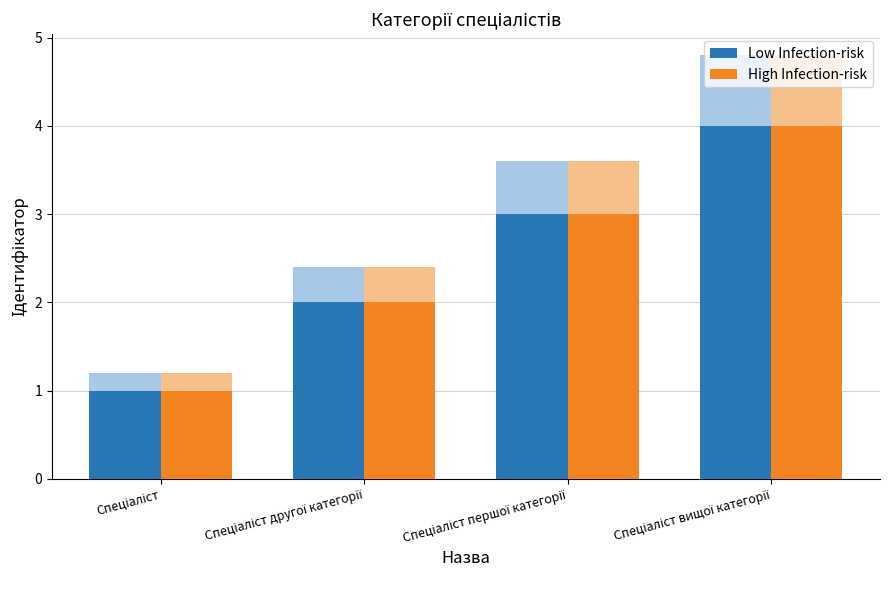

What is the label of the 1st bar from the left?

Спеціаліст